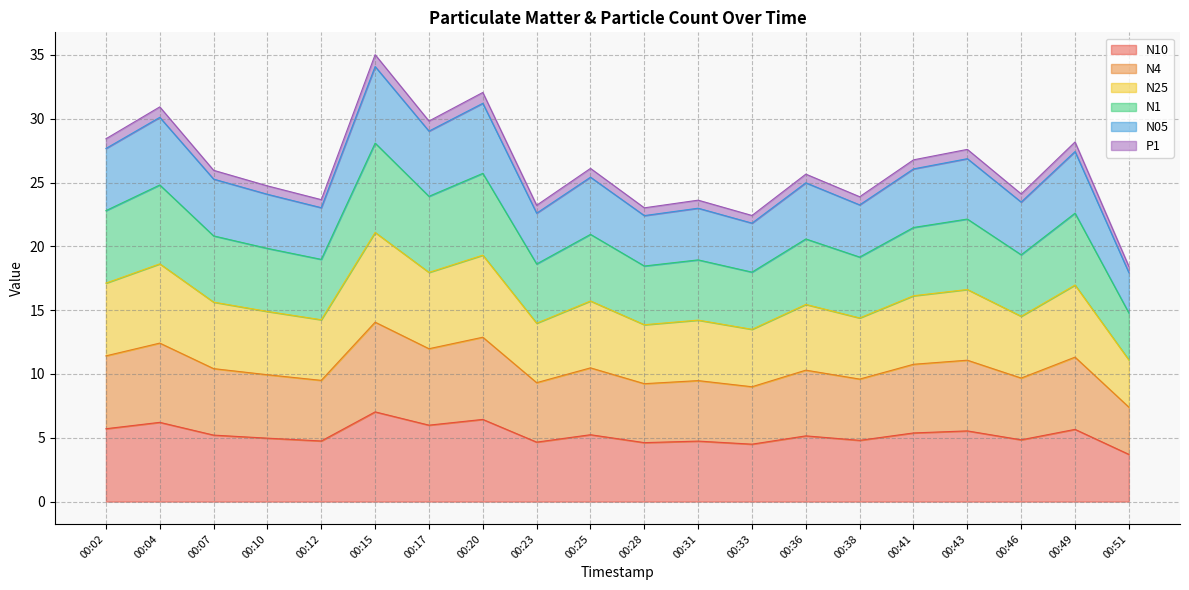

True or false: N10 and P1 intersect in this chart.

False